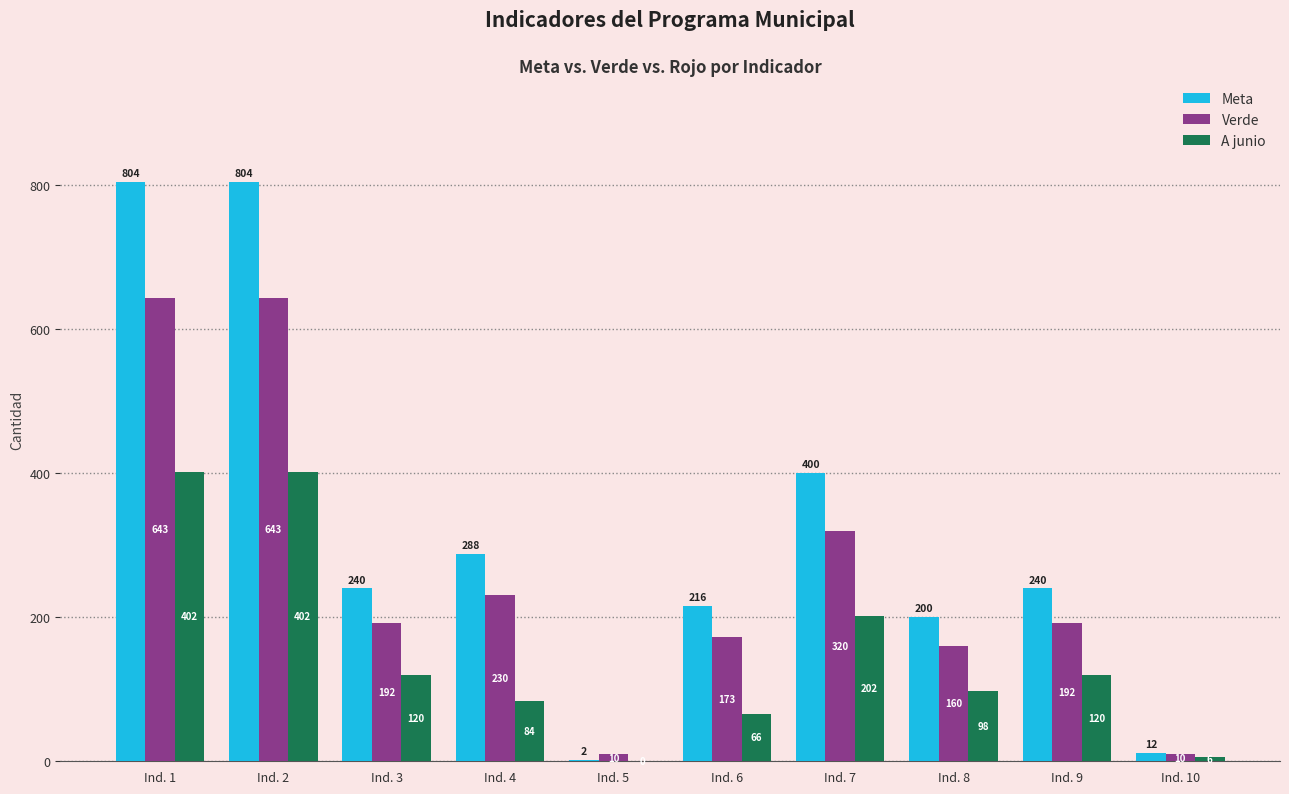

Which series has the largest total across all categories?

Meta